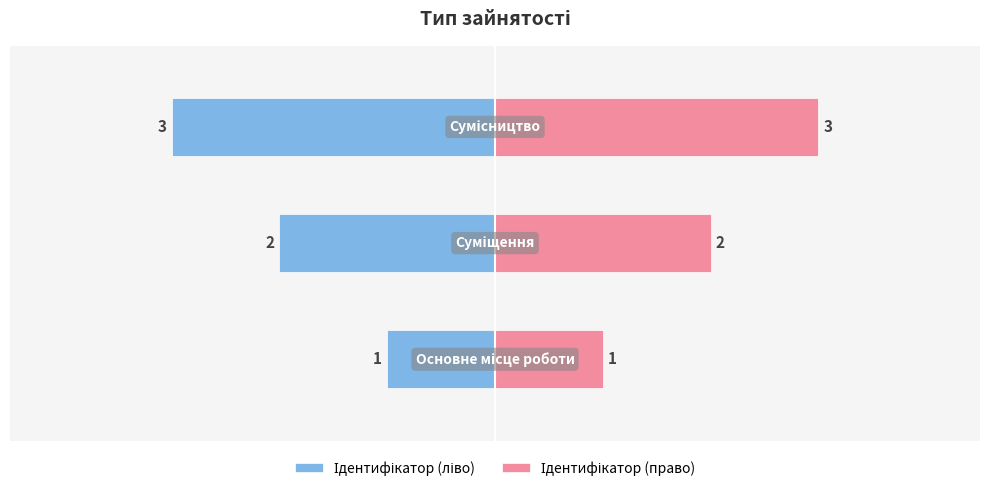

Reading left to right, extract all data points from this chart.

Ідентифікатор (ліво): 0=-1	1=-2	2=-3
Ідентифікатор (право): 0=1	1=2	2=3